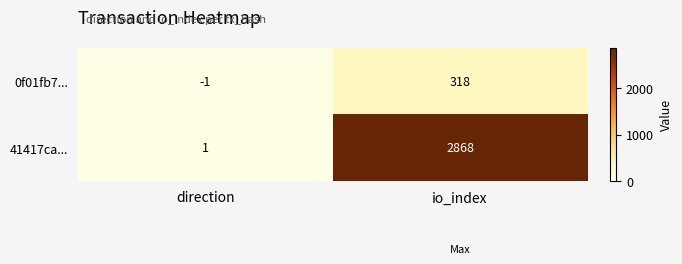

At io_index, list the series in order from smallest to largest.

0f01fb7..., 41417ca...